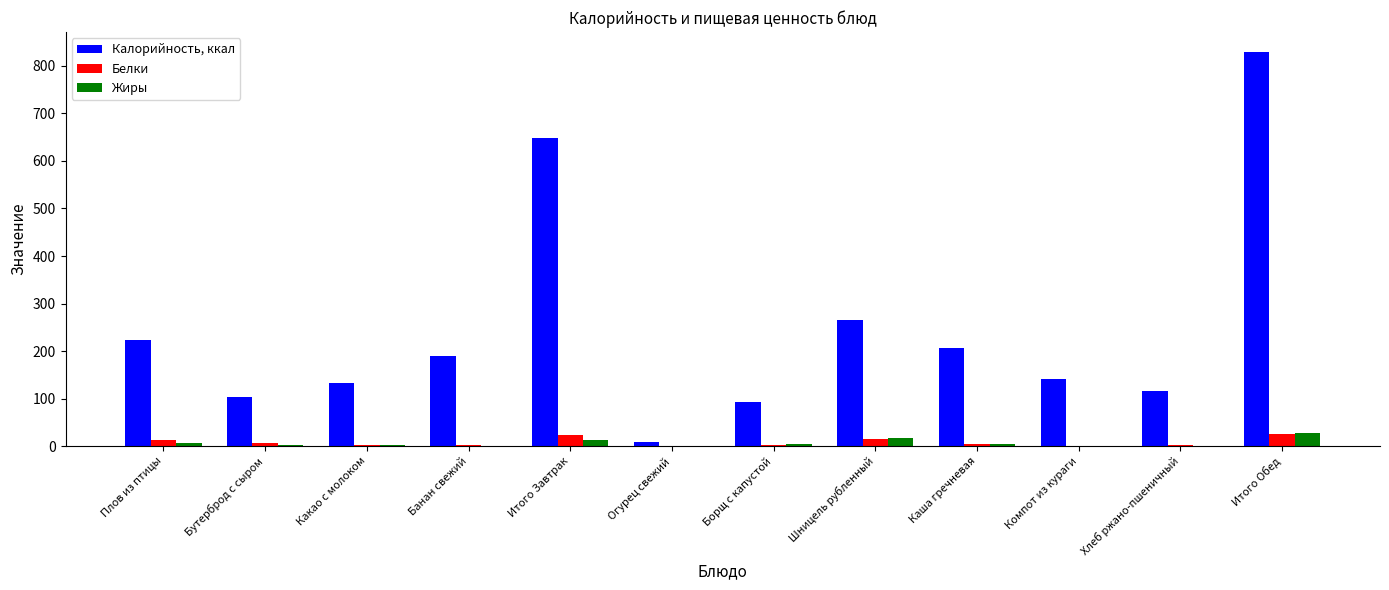

At which label is Калорийность, ккал closest to 419?

Шницель рубленный